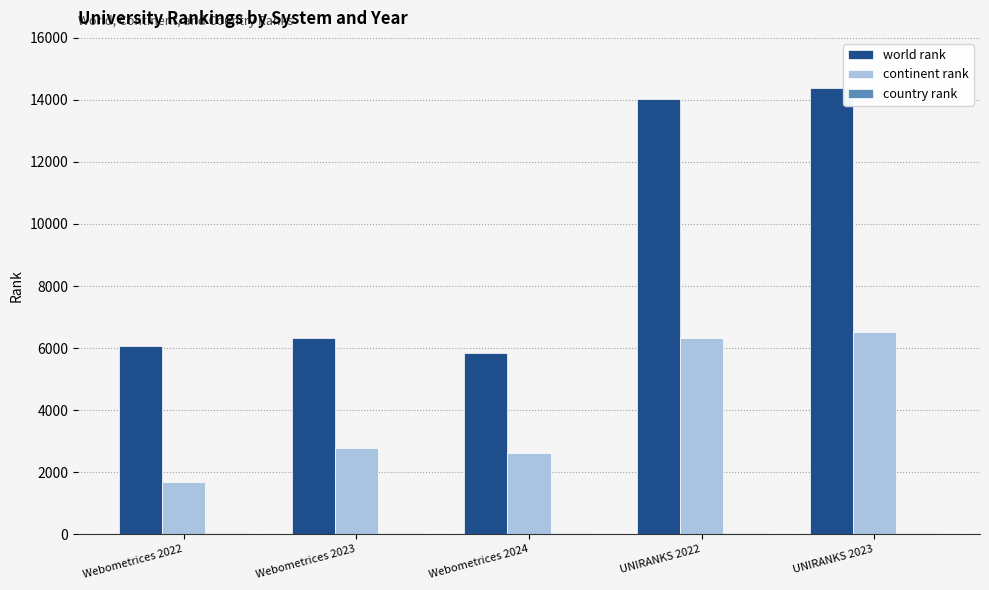

What is the sum of all continent rank values?

19927